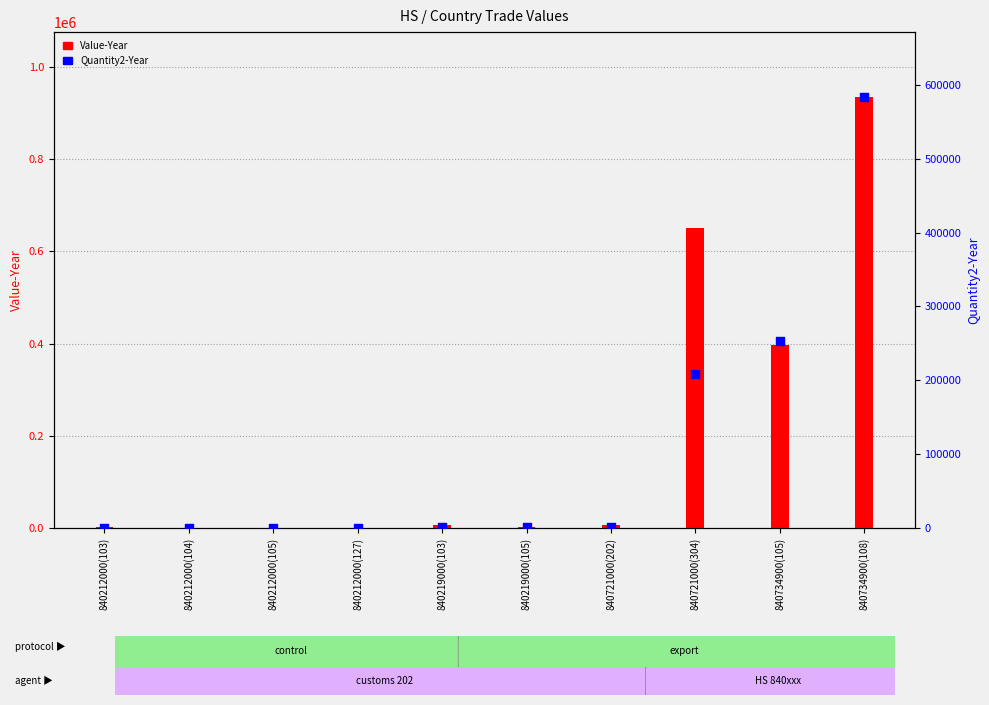

At how many categories does at least one series exceed 520738?

2